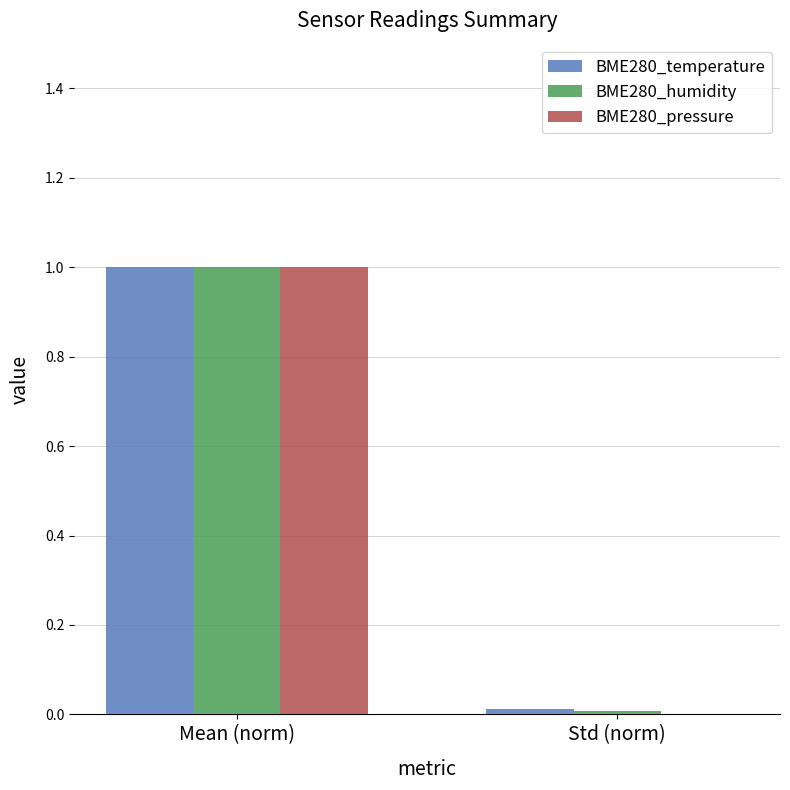

What is the sum of all BME280_pressure values?

1.0